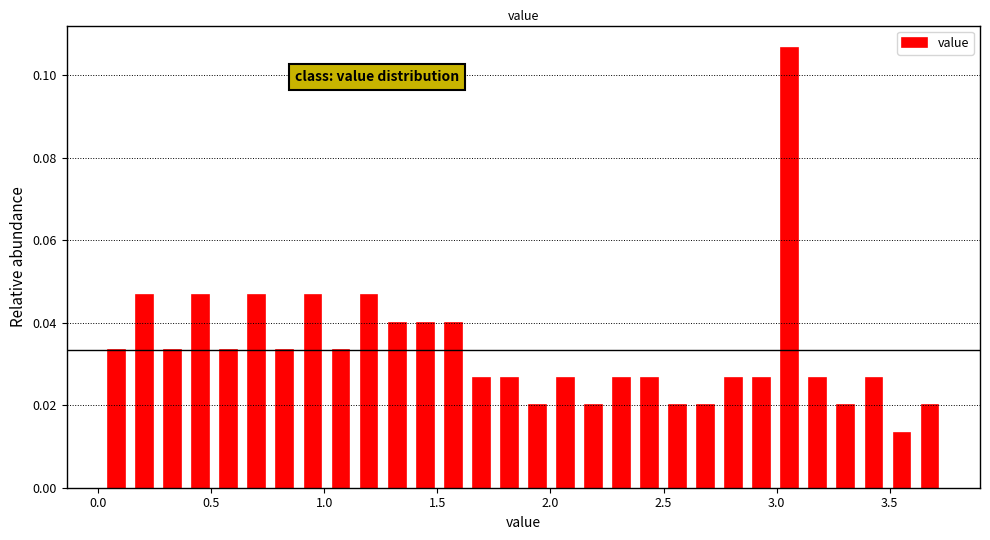

Around what value on the x-axis is the tallest bar? Give the approximate position of its centre, as read against the axis.

3.05